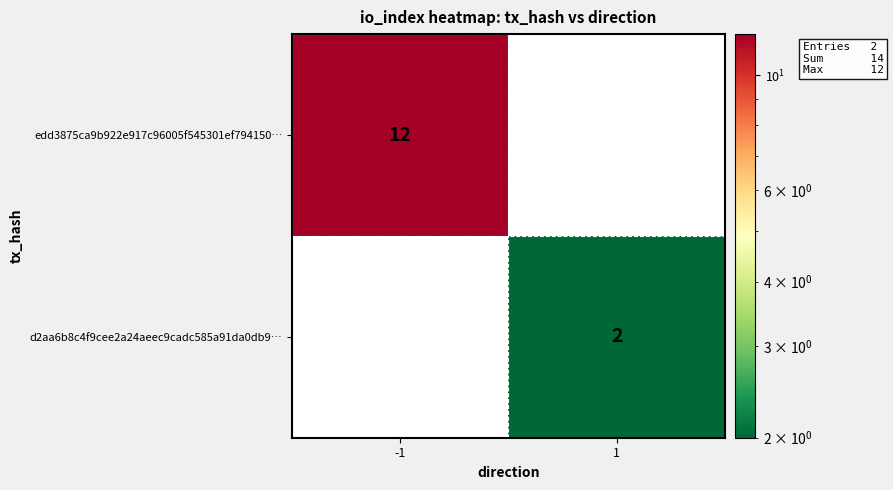

The value of edd3875ca9b922e917c96005f545301ef794150… at -1 is 12. True or false?

True